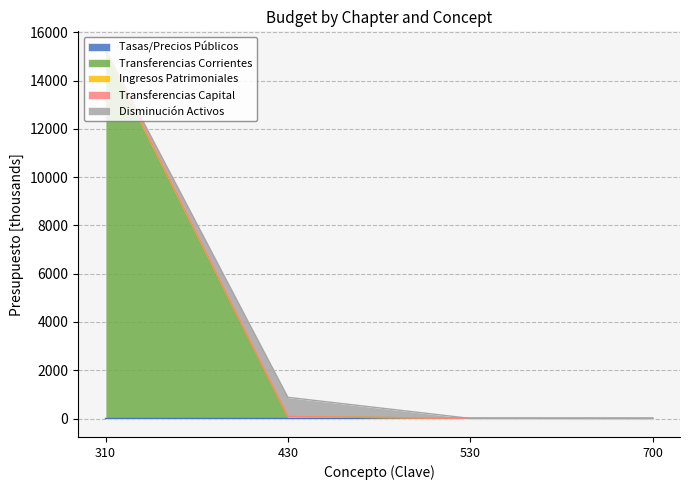

How many lines are shown in the chart?

5